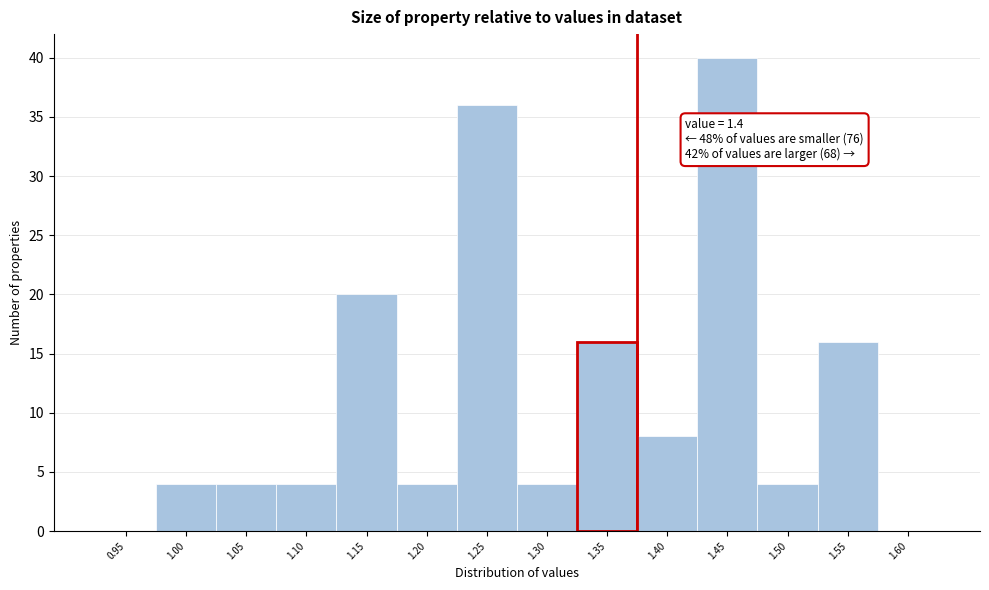

Reading right to left, extract all data points from this chart.

1.60=0	1.55=16	1.50=4	1.45=40	1.40=8	1.35=16	1.30=4	1.25=36	1.20=4	1.15=20	1.10=4	1.05=4	1.00=4	0.95=0